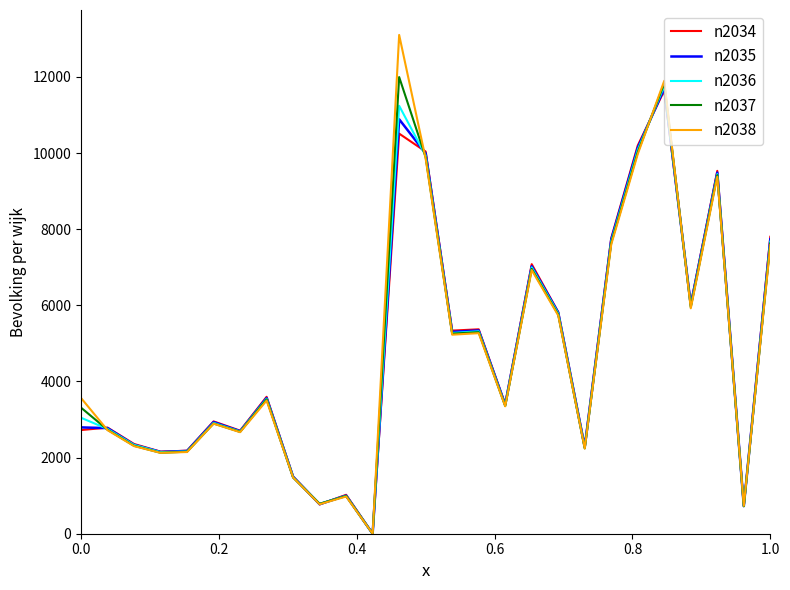

Which series has the largest range (max minus min)?

n2038